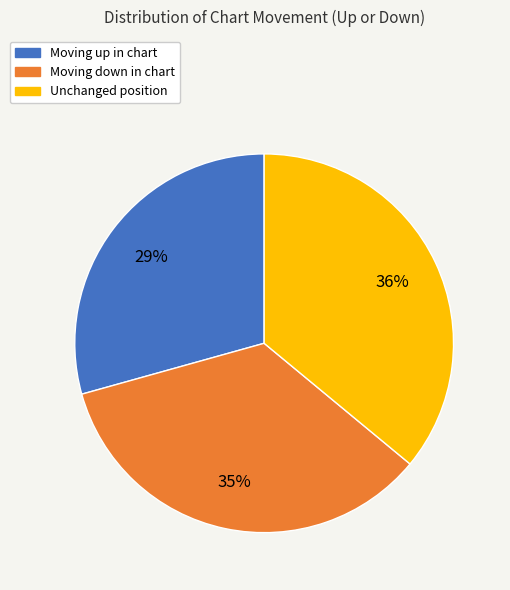

Count the number of slices in the pie.

3